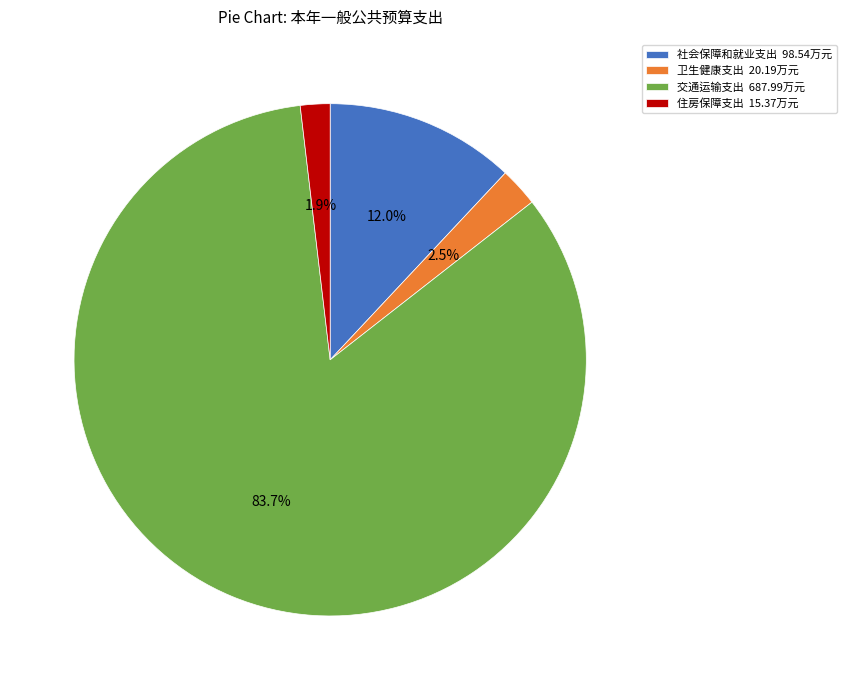

Does 社会保障和就业支出 account for over 50% of the chart?

No